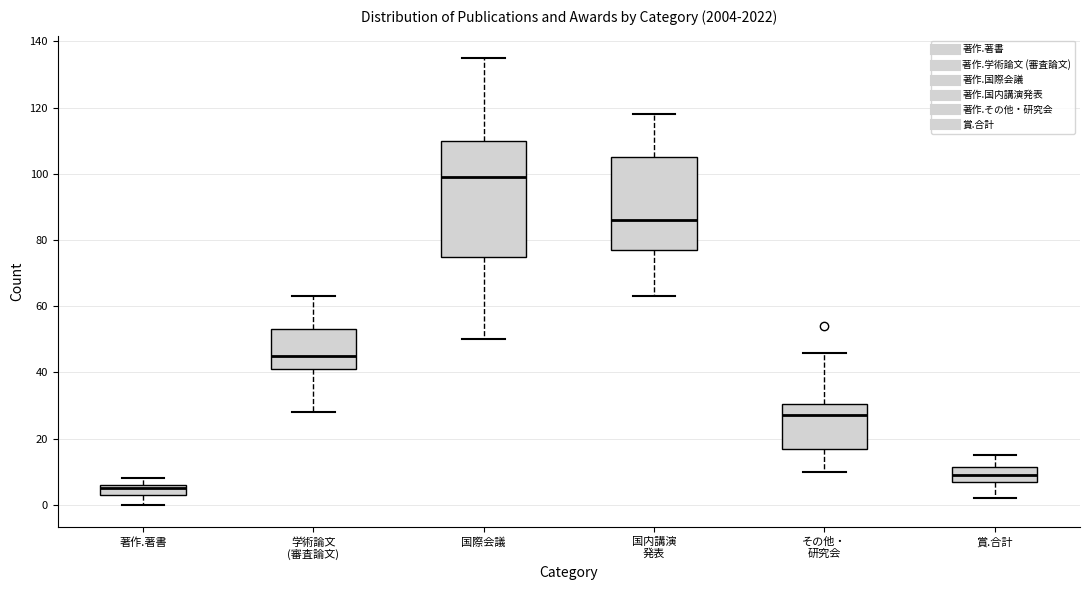

Which box is the tallest, from its lower edge to its upper edge?

国際会議